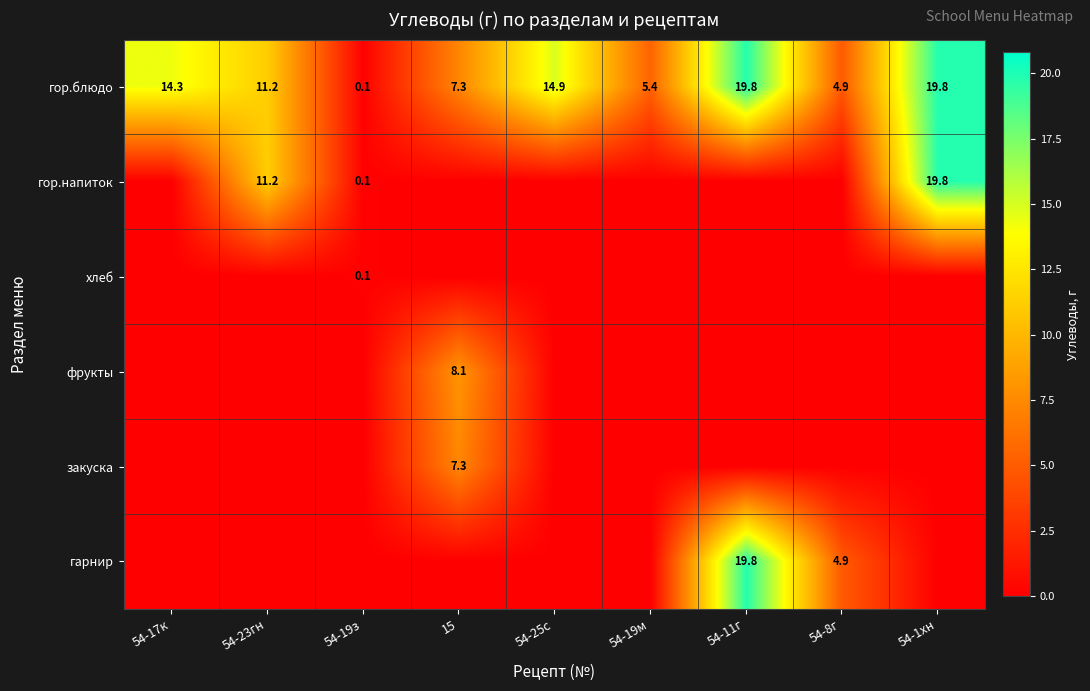

Count the number of categories in the chart.

9